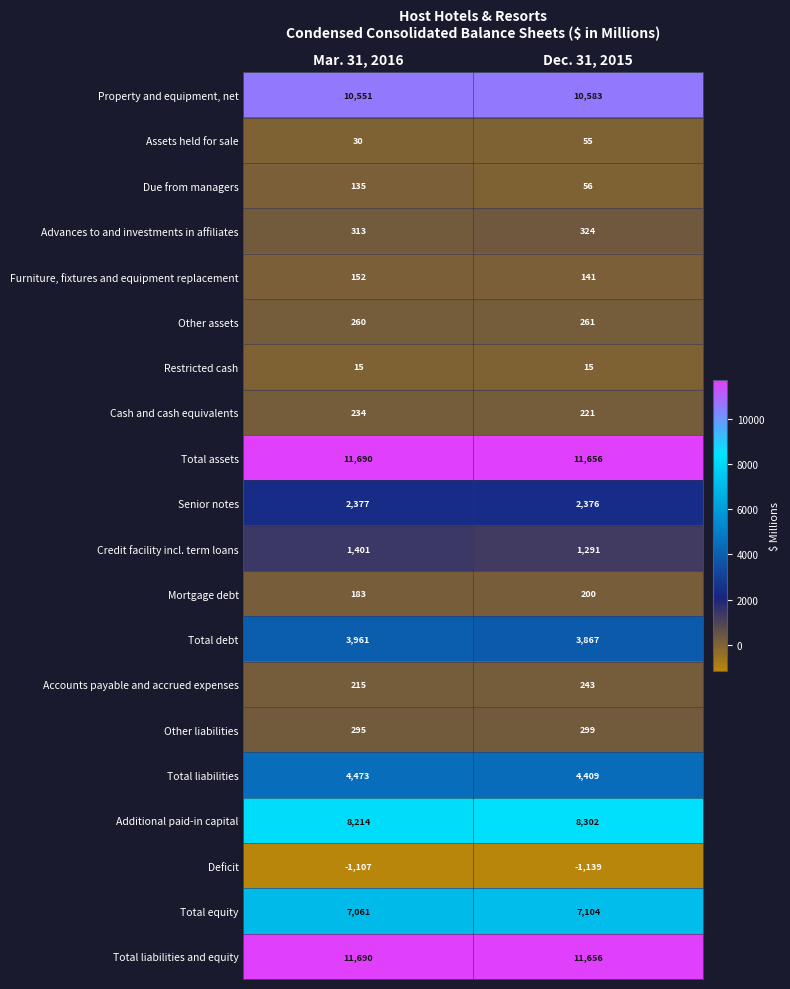

Between Mar. 31, 2016 and Dec. 31, 2015, which series saw the biggest shift?

Credit facility incl. term loans